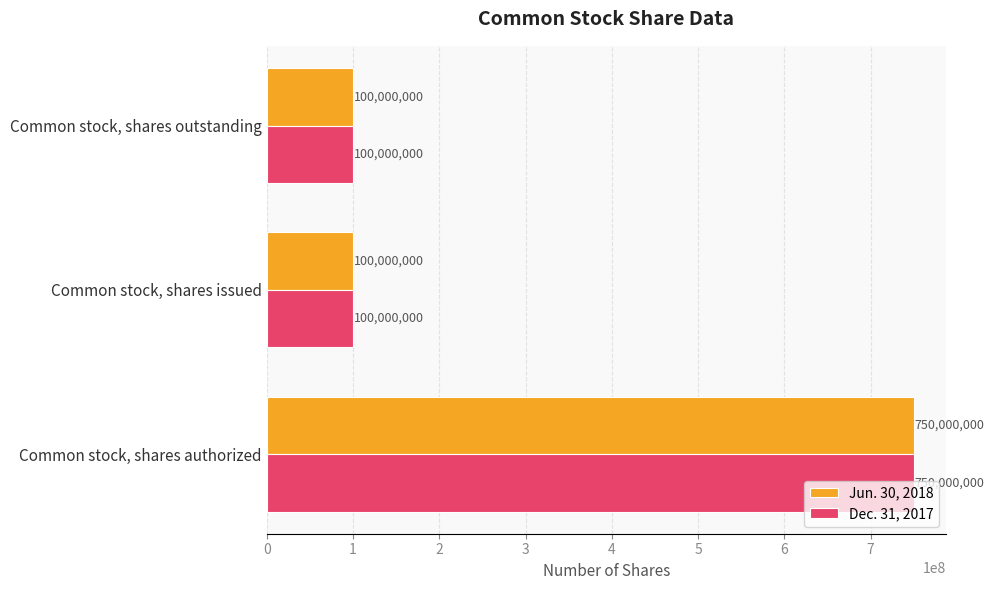

What is the total value across all series at Common stock, shares issued?

200000000